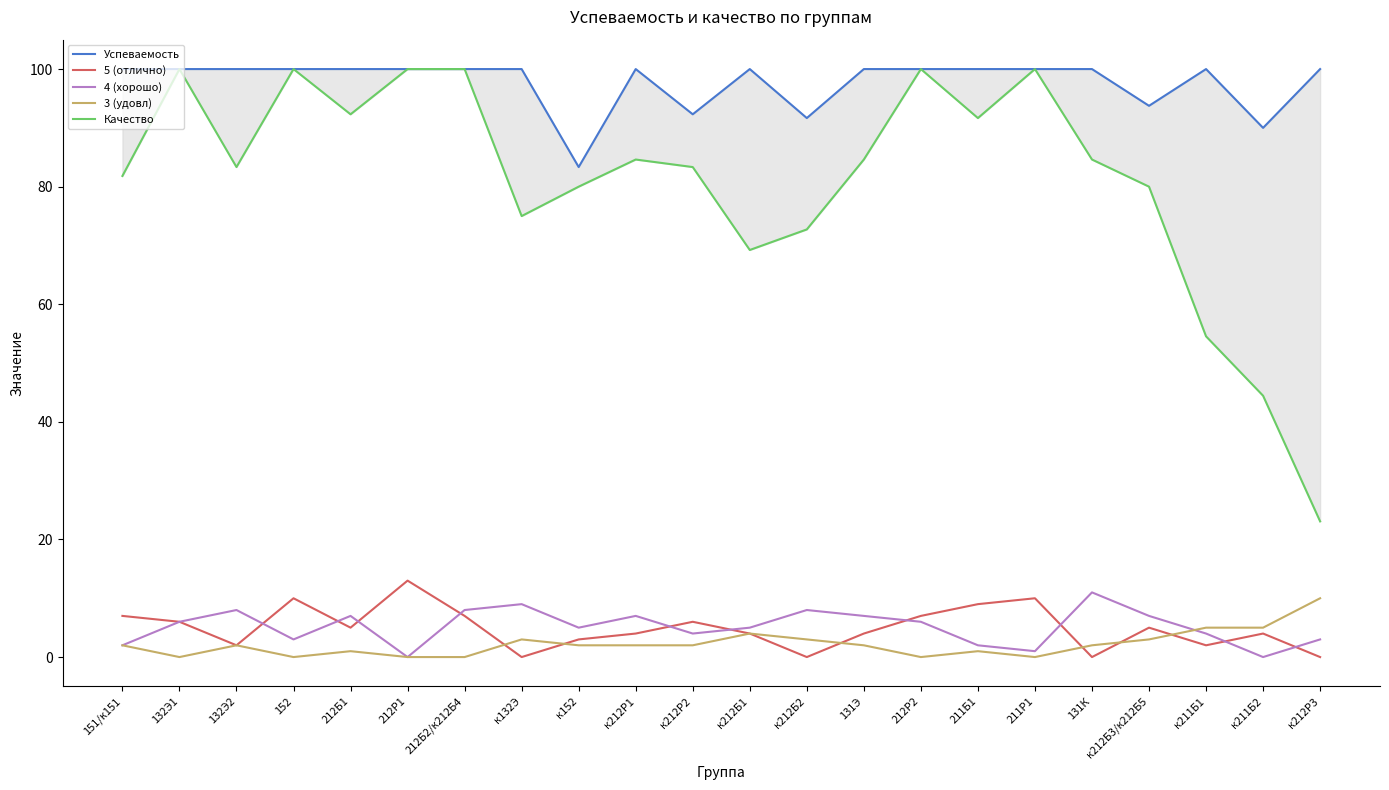

What is the total value across all series at 131Э?

197.6